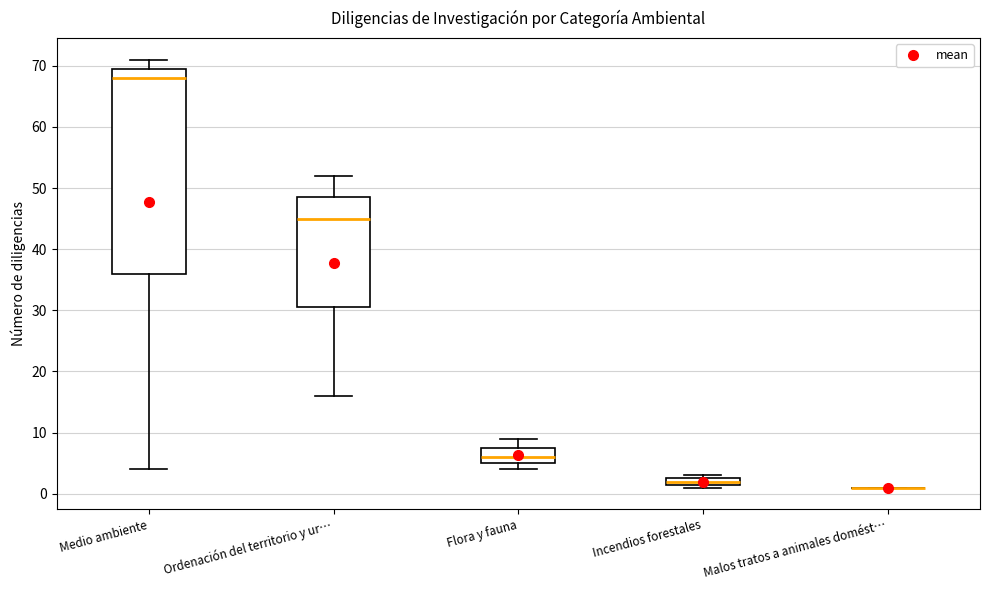

Where does the lower whisker of the box for Medio ambiente end on the y-axis? The values are not printed on the chart, so give them approximately, as read against the axis.

4